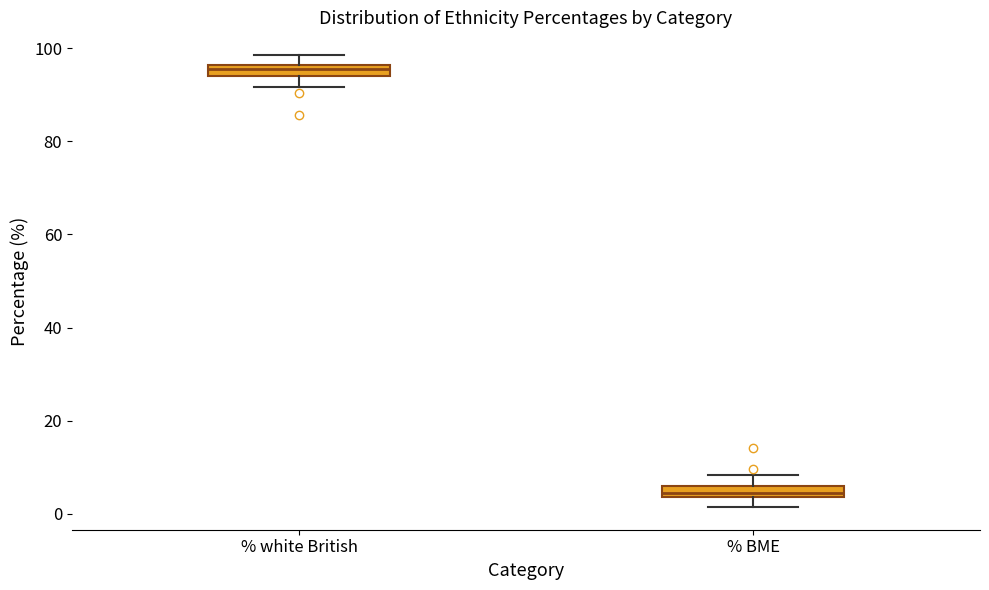

Which box's median line is the highest?

% white British